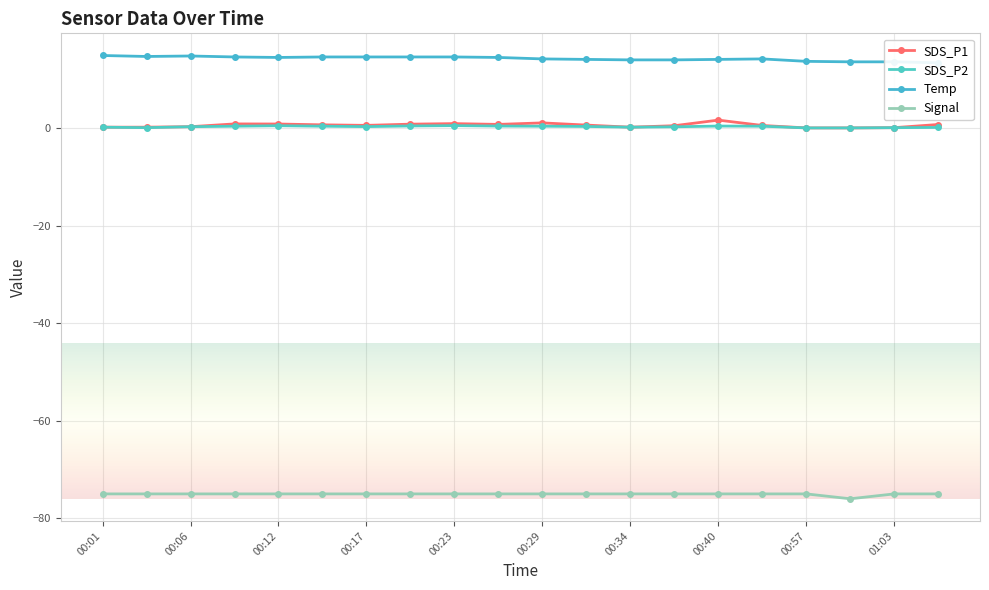

What is the lowest value of the Signal series?

-76.0